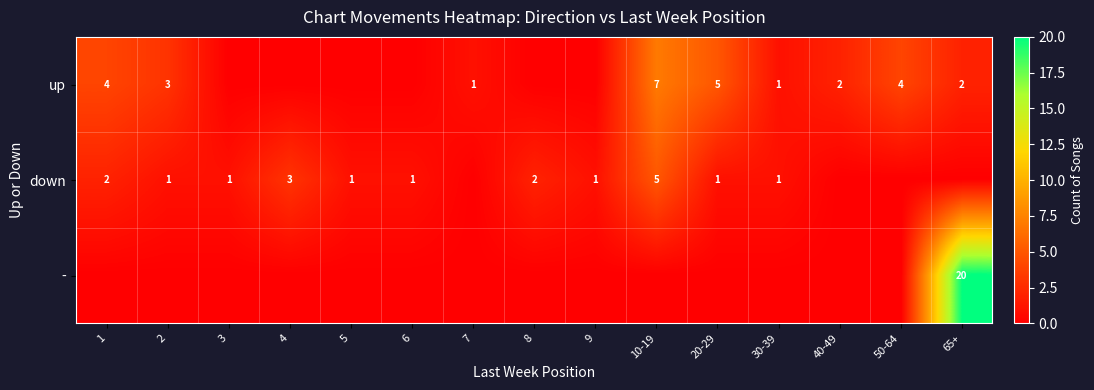

Is the value of down at 2 greater than the value of up at 65+?

No